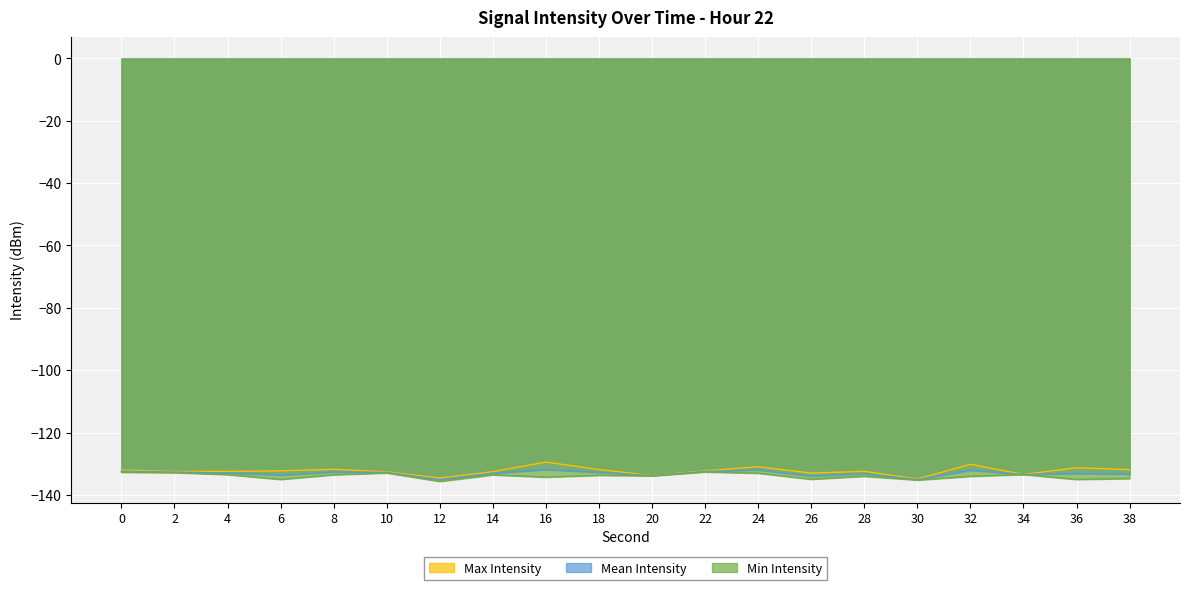

Is it true that Mean Intensity equals -174.6 at 38?

False